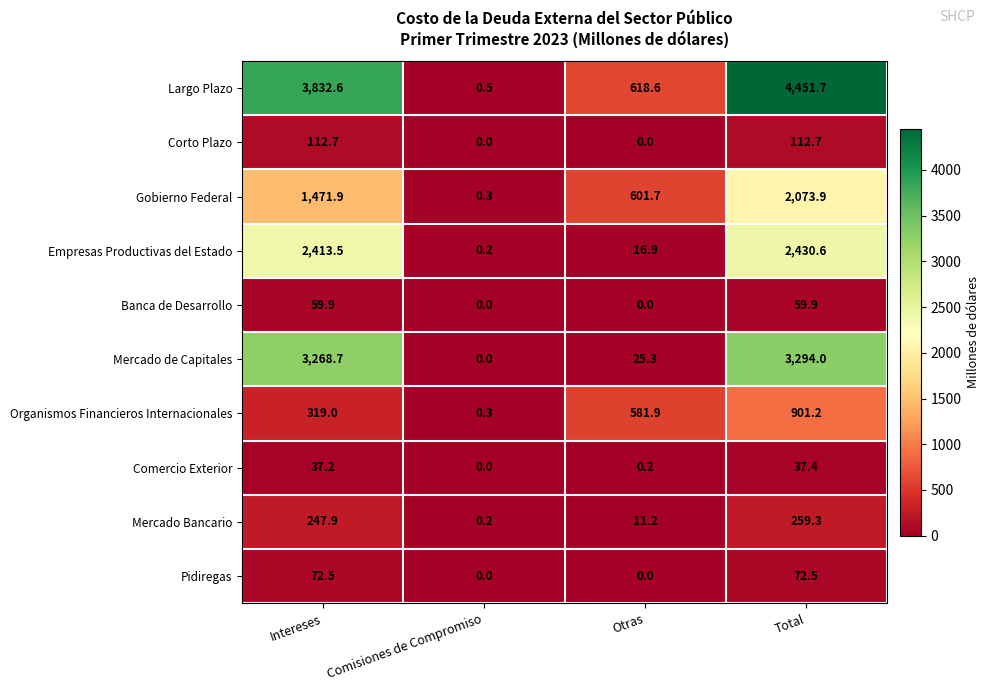

How many data points does each series have?

4